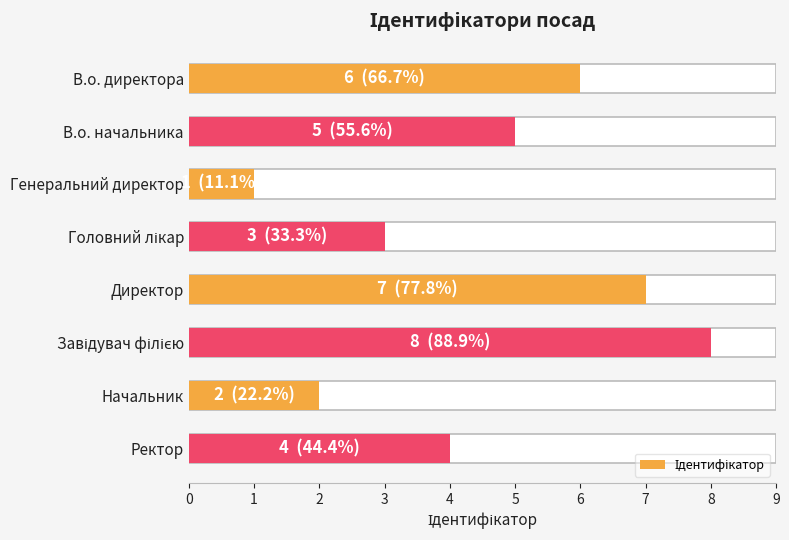

What is the change in value from В.о. начальника to Директор?

+2